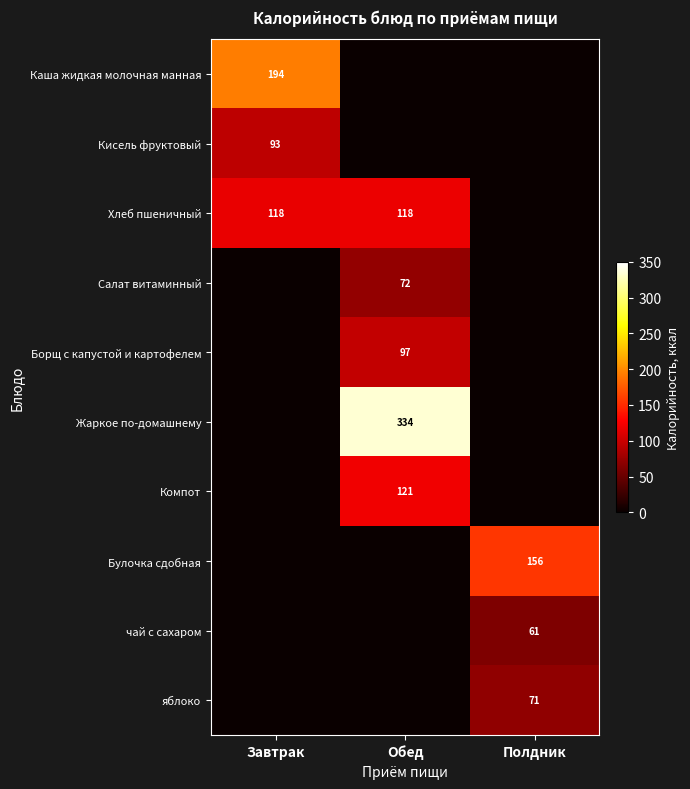

List the labels in order of яблоко value, smallest first.

Завтрак, Обед, Полдник